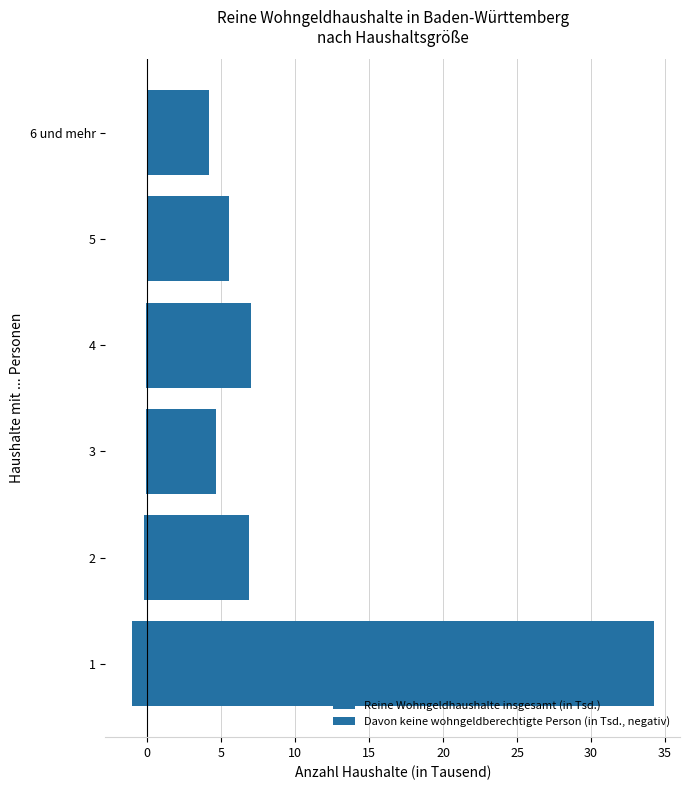

Reading left to right, extract all data points from this chart.

Reine Wohngeldhaushalte insgesamt (in Tsd.): 34.2	6.9	4.6	7.0	5.5	4.2
Davon keine wohngeldberechtigte Person (in Tsd., negativ): -1.1	-0.2	-0.1	-0.1	-0.0	0.0